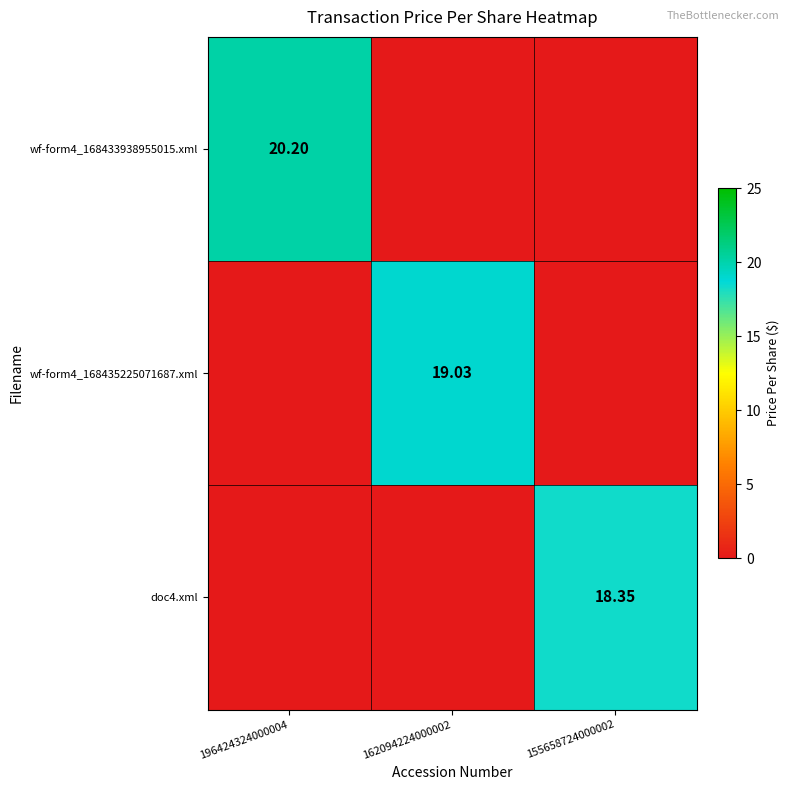

Which series has the largest total across all categories?

wf-form4_168433938955015.xml